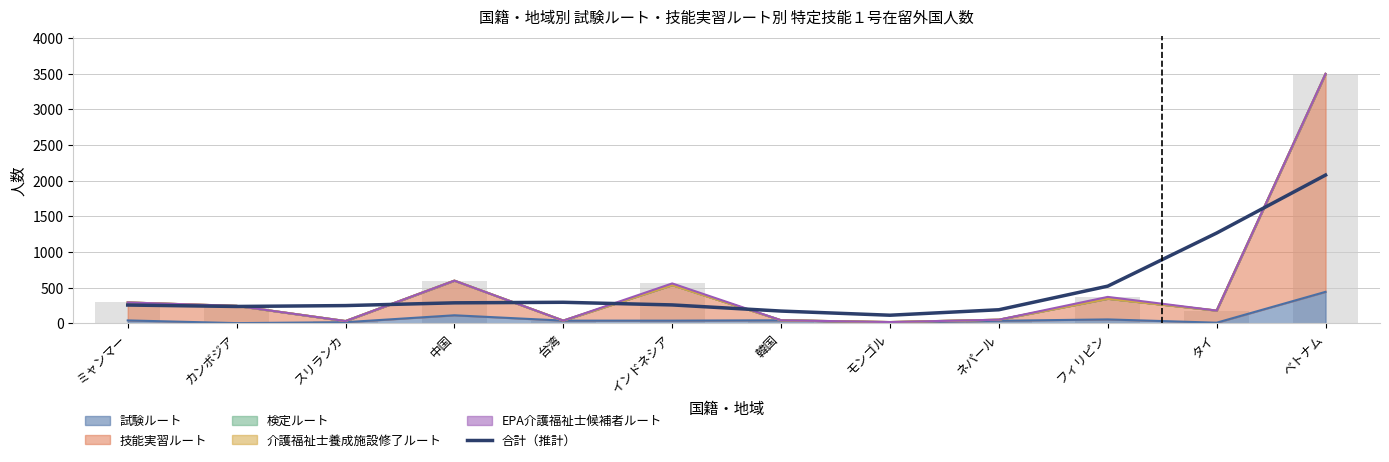

Reading left to right, extract all data points from this chart.

試験ルート: 39	1	14	111	36	36	41	10	34	53	7	440
技能実習ルート: 252	242	16	486	0	499	0	6	15	290	170	3058
検定ルート: 0	0	0	0	0	0	0	0	0	1	0	0
介護福祉士養成施設修了ルート: 0	0	0	0	0	0	0	0	0	0	0	0
EPA介護福祉士候補者ルート: 0	0	0	0	0	23	0	0	0	25	0	2